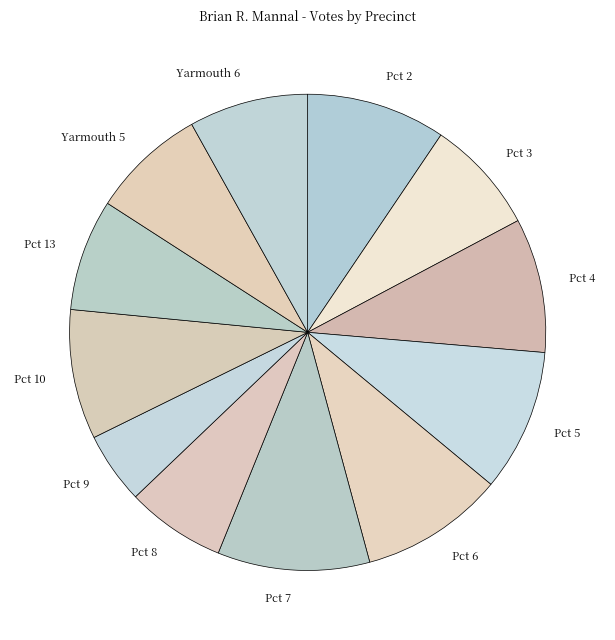

Is it true that Yarmouth 5 is 1% of the pie?

False